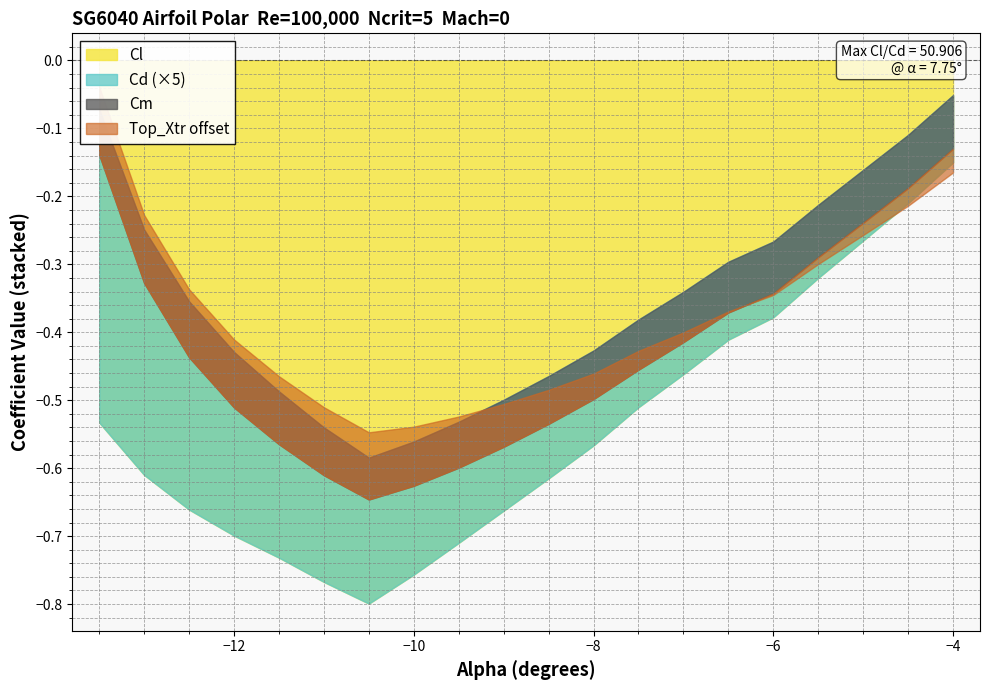

Which series has the largest range (max minus min)?

Cl